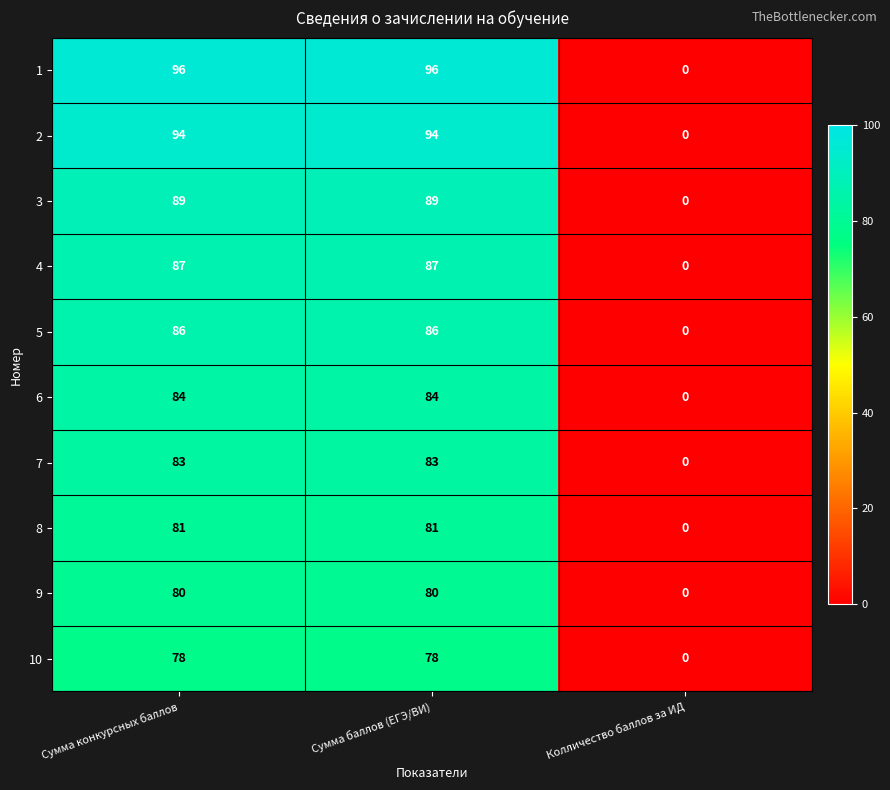

What is the spread (max minus min) of values at Сумма баллов (ЕГЭ/ВИ)?

18